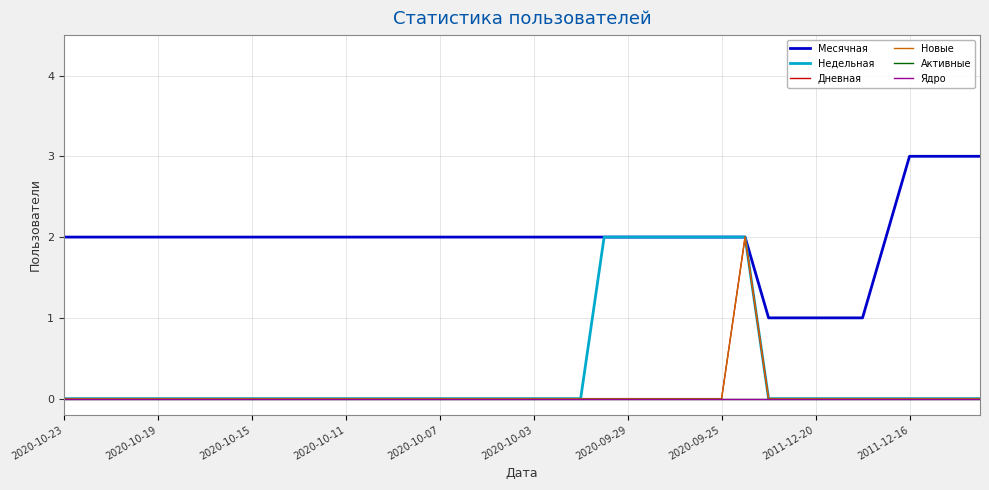

Does the chart display data point markers on the line(s)?

No